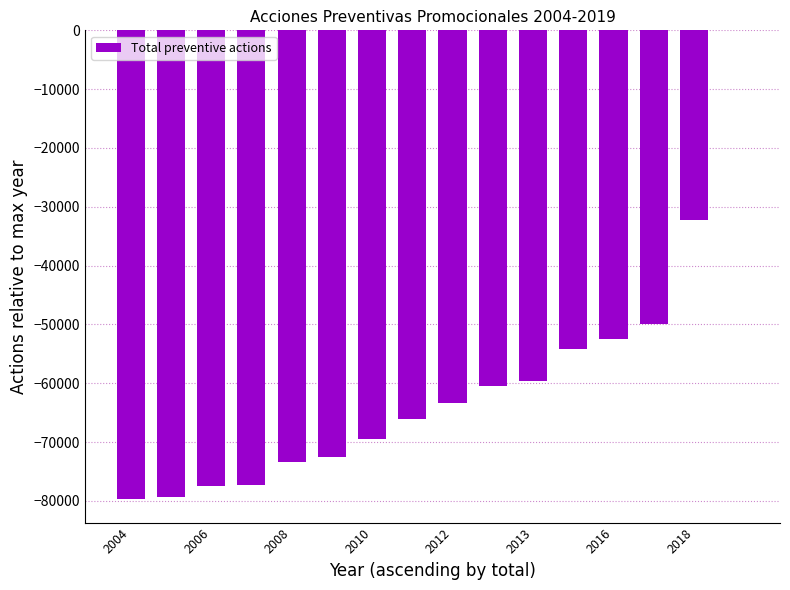

What is the sum of all values?

-967601